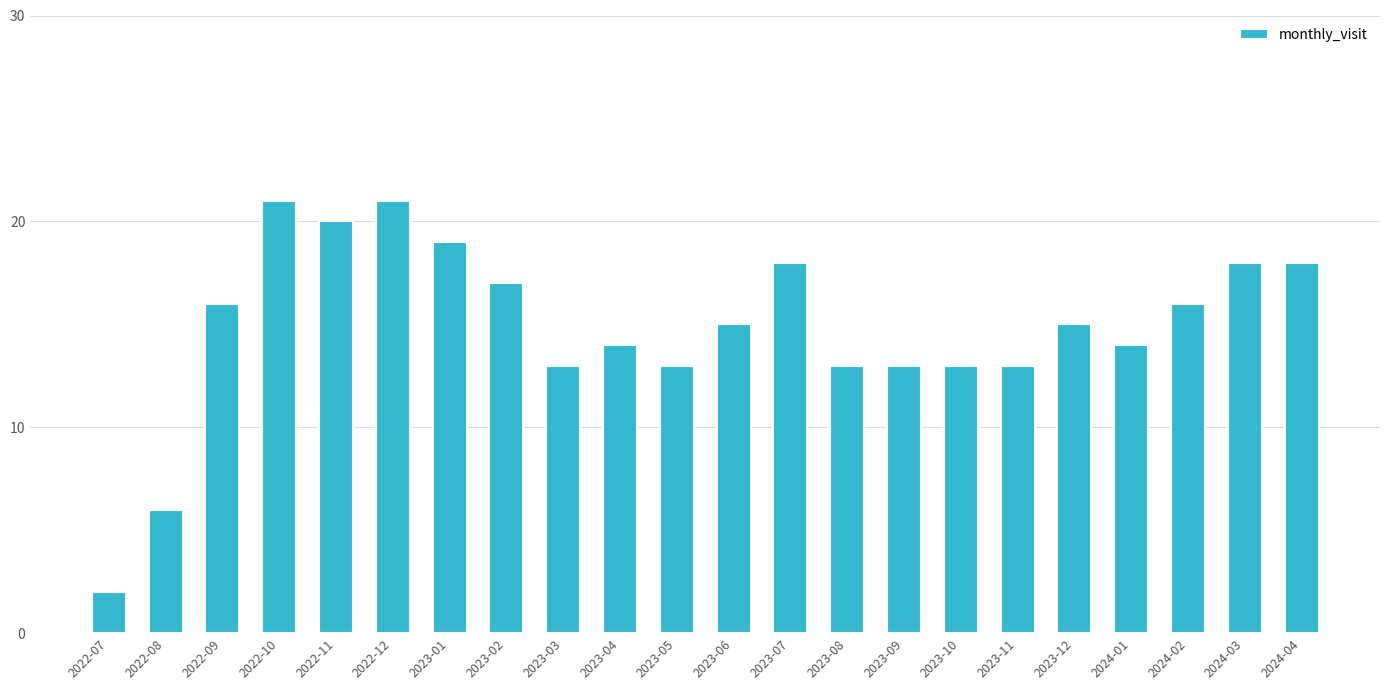

What is the ratio of the value at 2023-03 to the value at 2023-04?

0.9